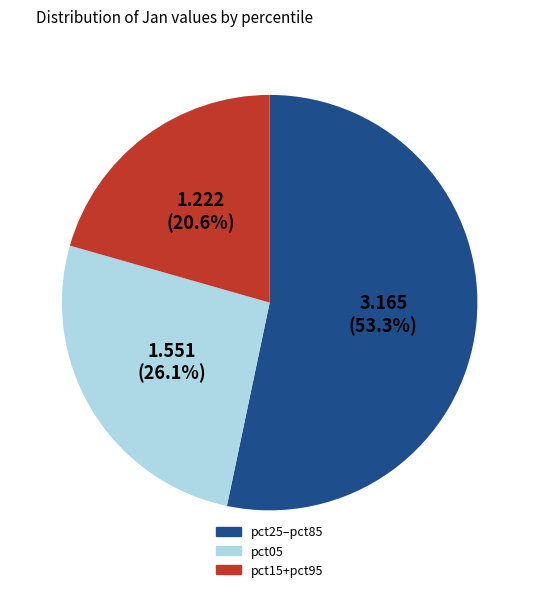

Does any single category account for the majority?

Yes